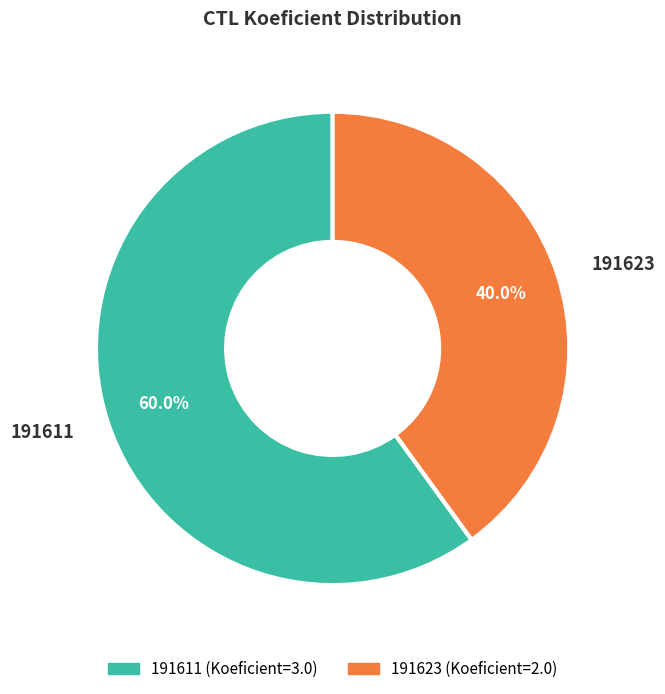

Do 191611 and 191623 together represent more than half of the pie?

Yes